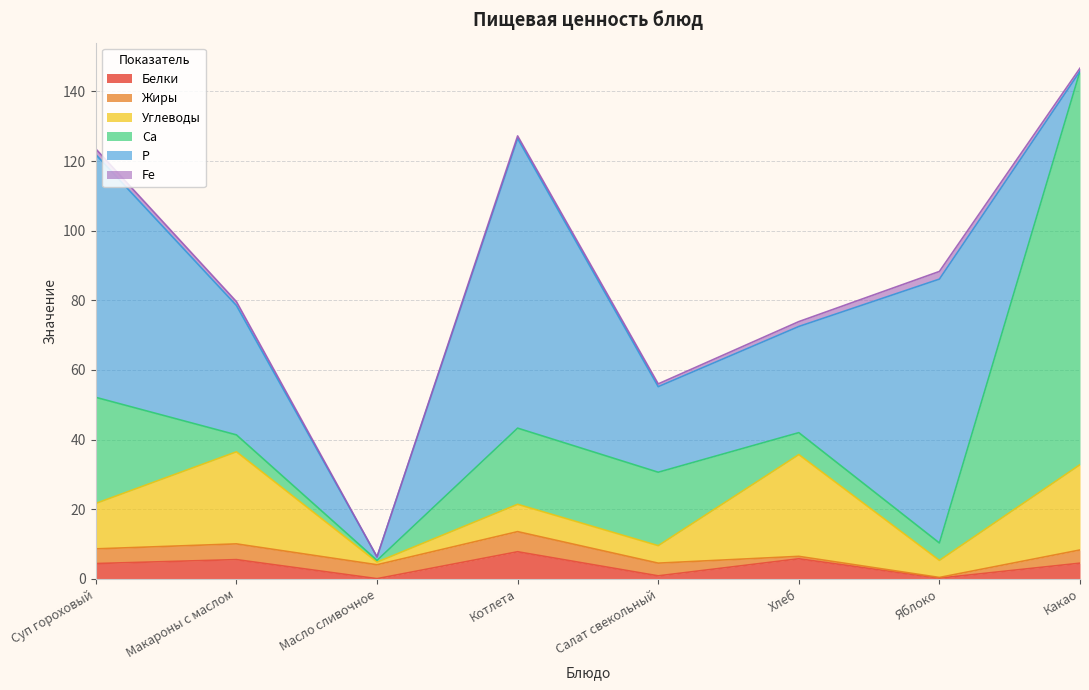

How many intersections are there between Р and Белки?

1